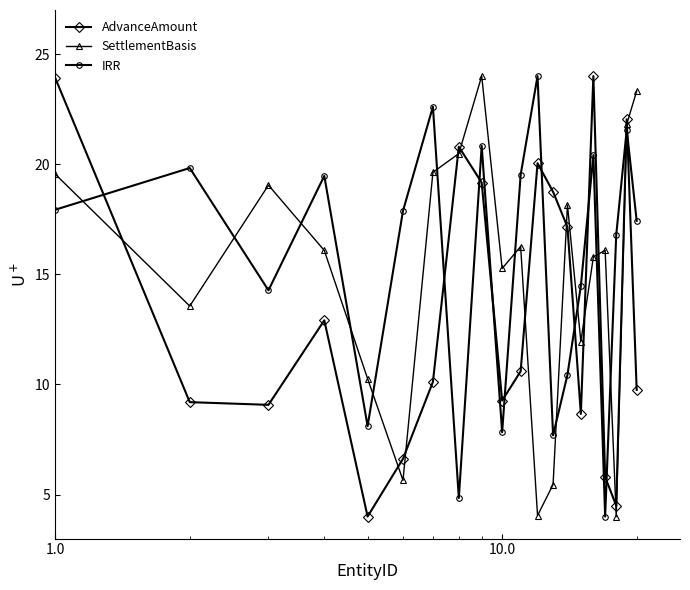

How many intersections are there between SettlementBasis and IRR?

12